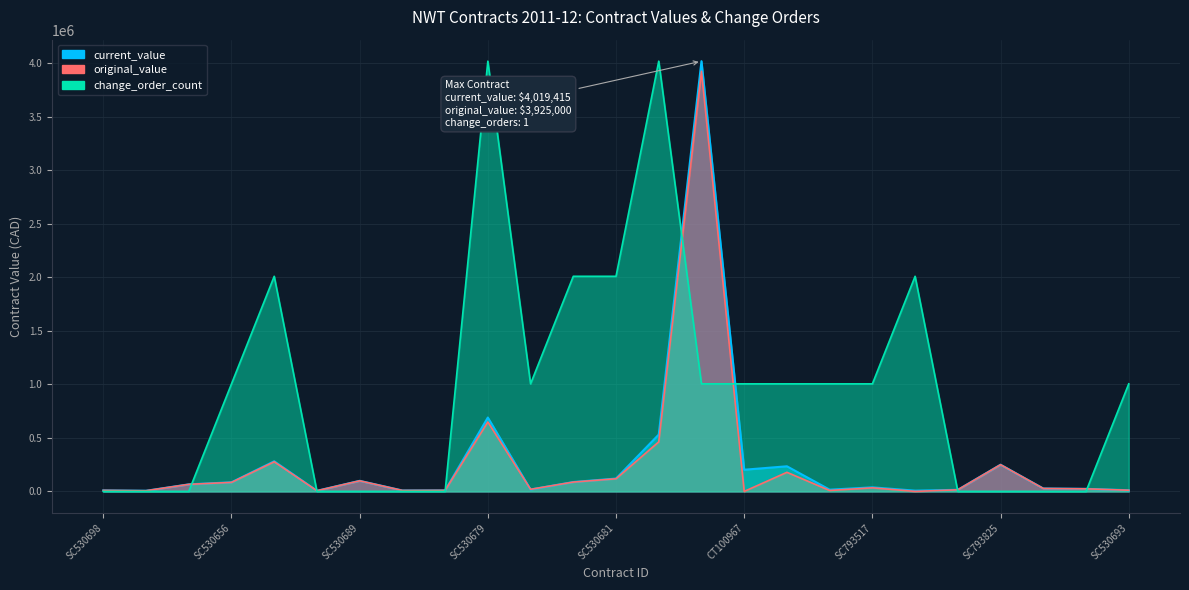

How many lines are shown in the chart?

3